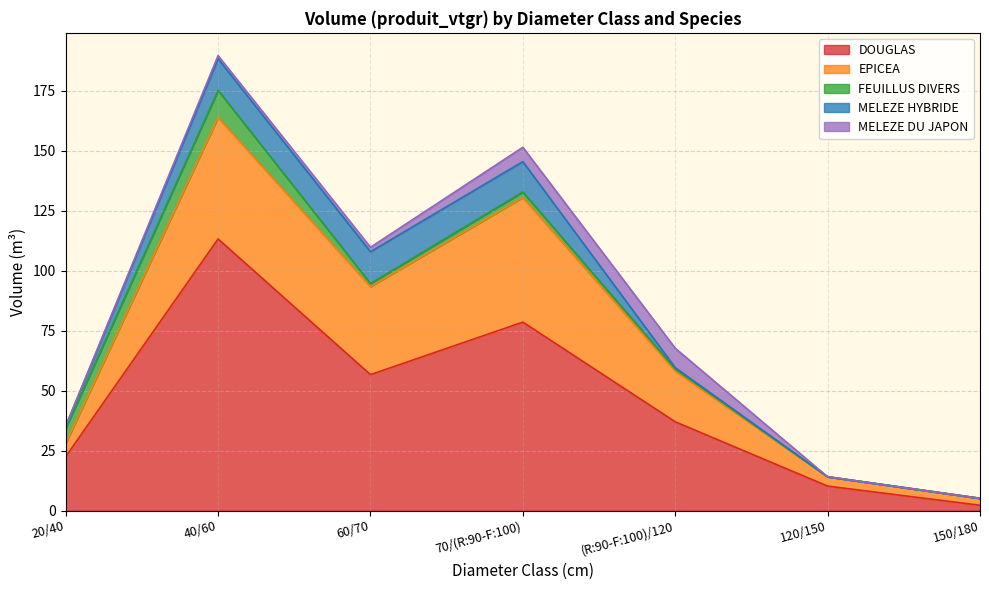

Is the value of FEUILLUS DIVERS at 150/180 greater than the value of DOUGLAS at 40/60?

No